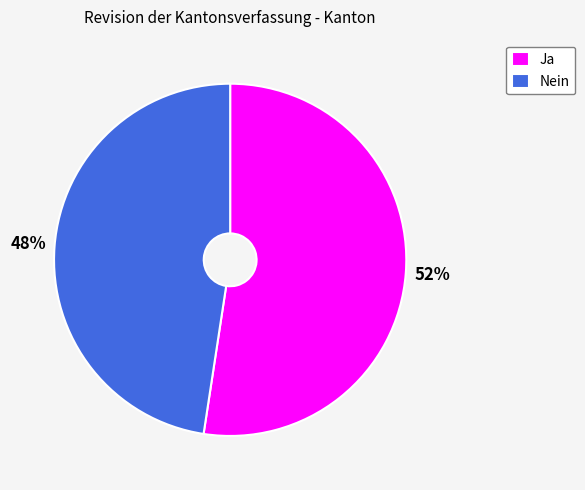

To the nearest percent, what is the average slice percentage?

50%